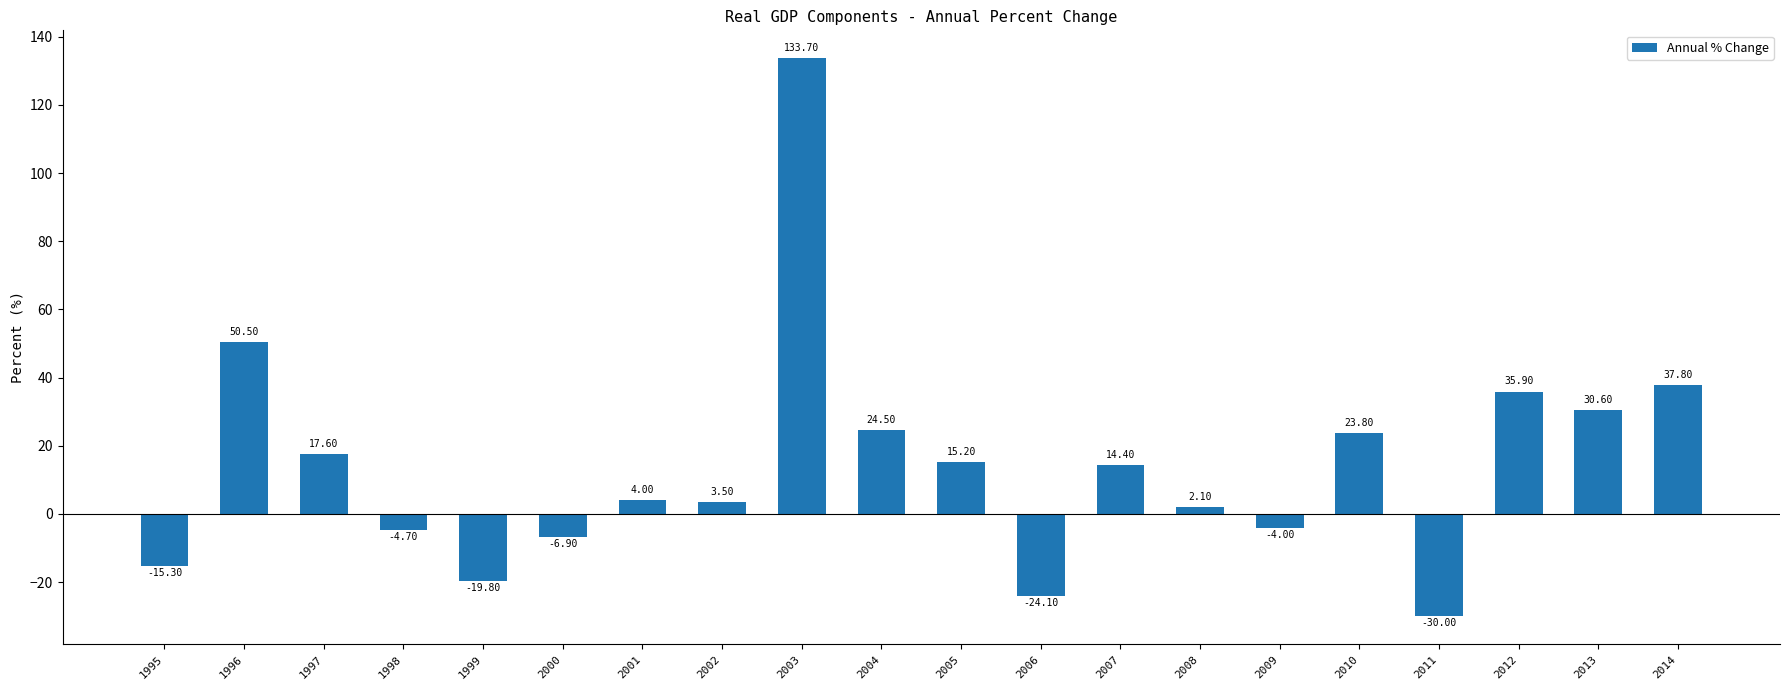

Rank the categories by value from lowest to highest.

2011, 2006, 1999, 1995, 2000, 1998, 2009, 2008, 2002, 2001, 2007, 2005, 1997, 2010, 2004, 2013, 2012, 2014, 1996, 2003